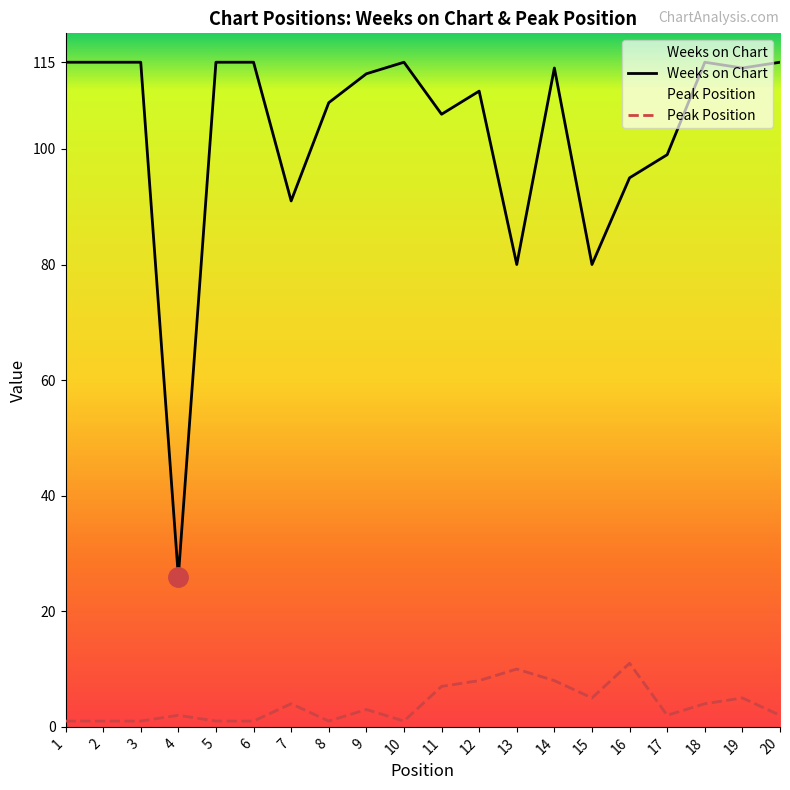

At which category does the chart reach its peak across all series?

1